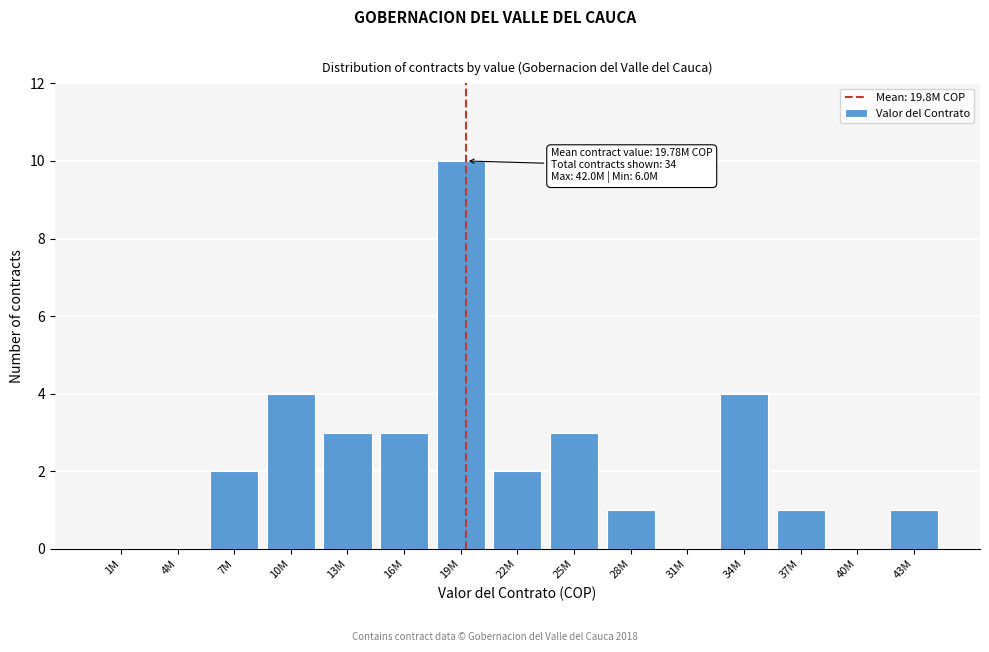

What is the maximum value shown in the chart?

10